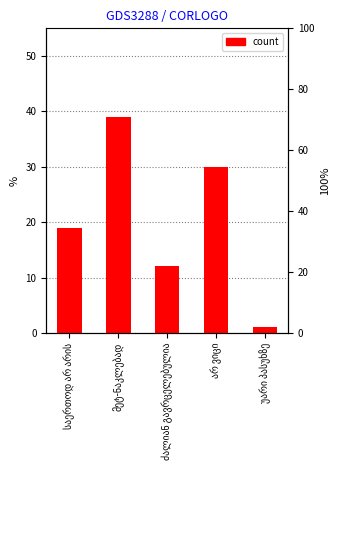

Count the values in the range 12 to 30.

3